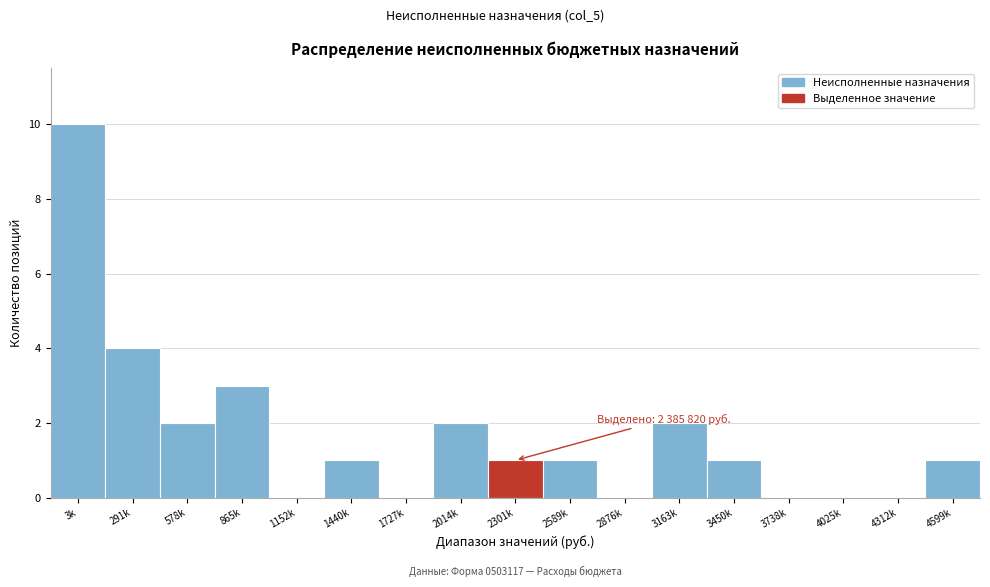

Reading right to left, list all the values displayed in this chart.

4599k=1	4312k=0	4025k=0	3738k=0	3450k=1	3163k=2	2876k=0	2589k=1	2301k=1	2014k=2	1727k=0	1440k=1	1152k=0	865k=3	578k=2	291k=4	3k=10